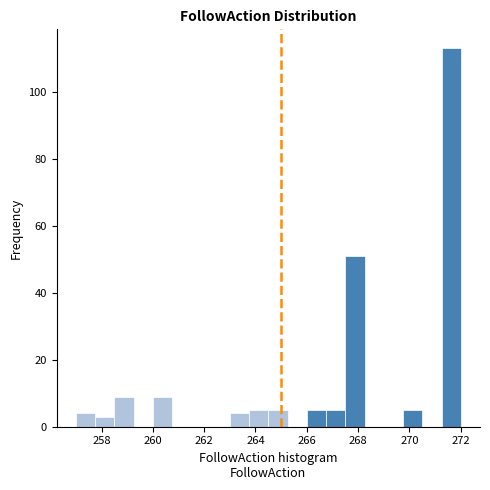

Around what value on the x-axis is the tallest bar? Give the approximate position of its centre, as read against the axis.

271.6